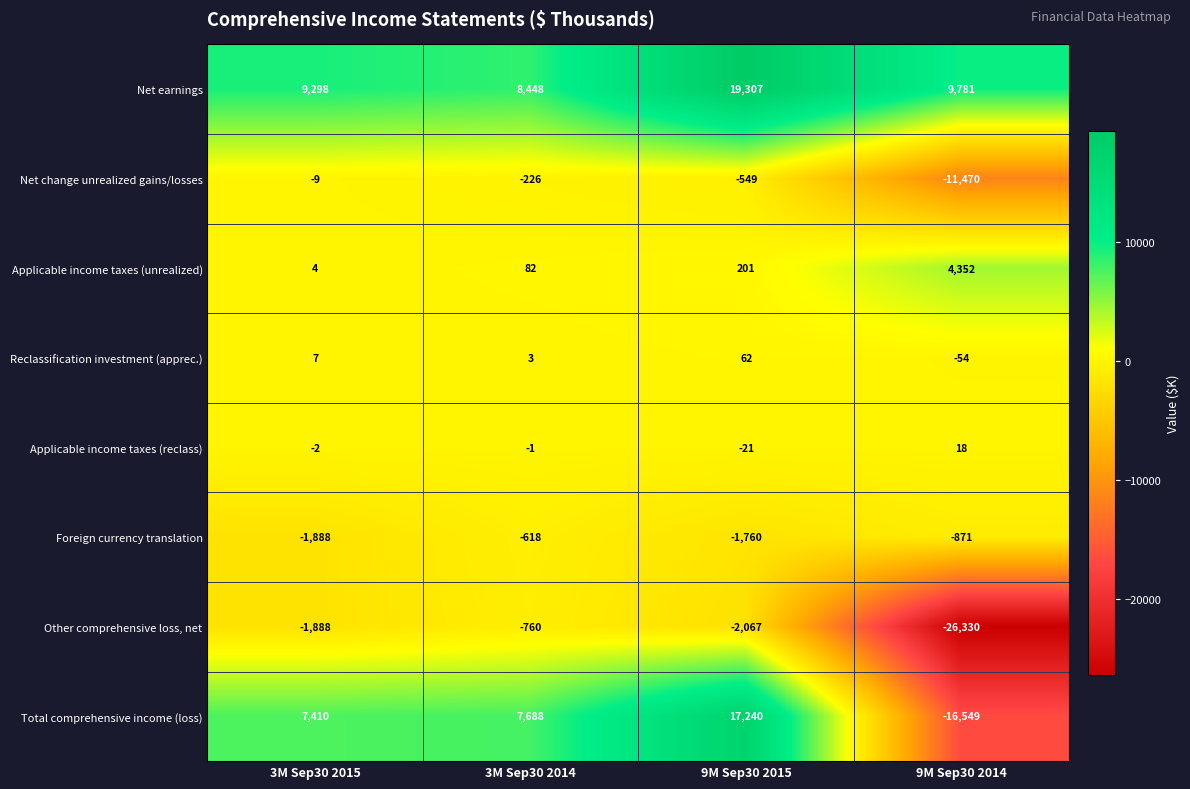

List the series in order of their peak value, lowest first.

Other comprehensive loss, net, Foreign currency translation, Net change unrealized gains/losses, Applicable income taxes (reclass), Reclassification investment (apprec.), Applicable income taxes (unrealized), Total comprehensive income (loss), Net earnings